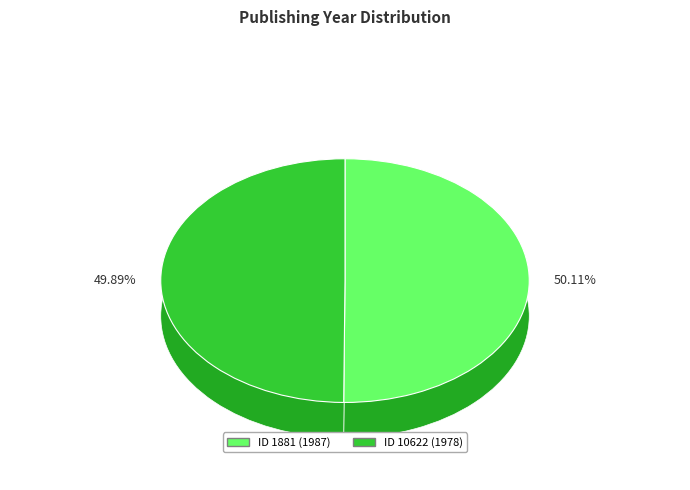

Do 1881 and 10622 together represent more than half of the pie?

Yes